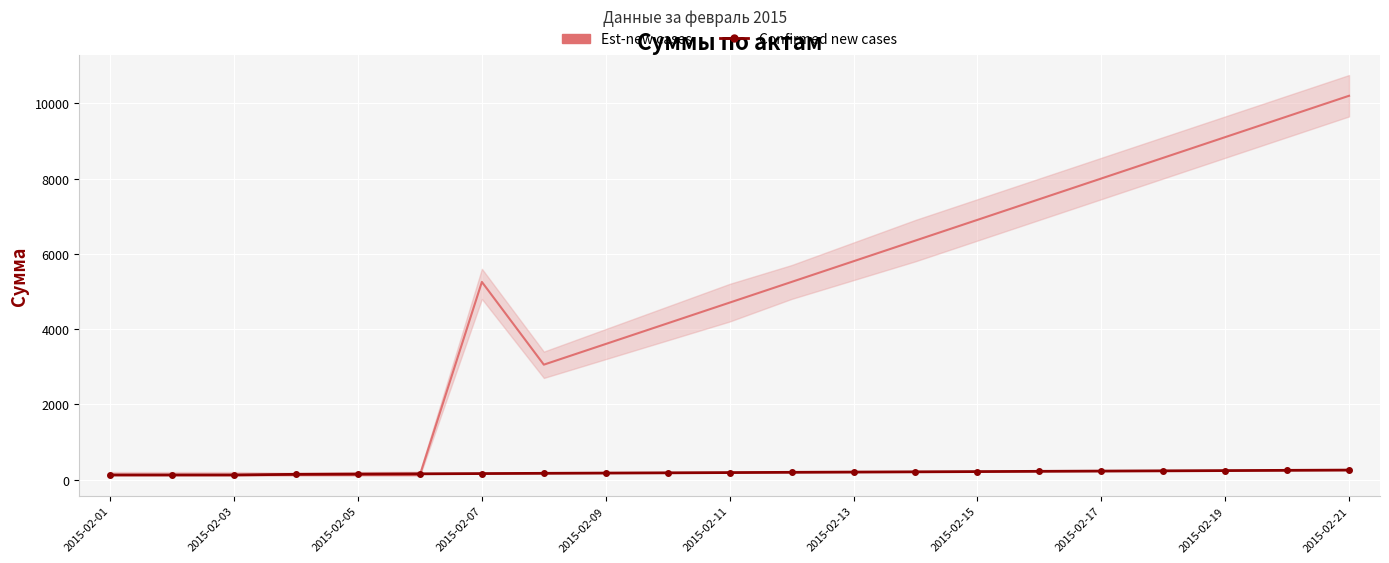

After their last crossing, which series has the higher values: Confirmed new cases or Est-new cases?

Est-new cases